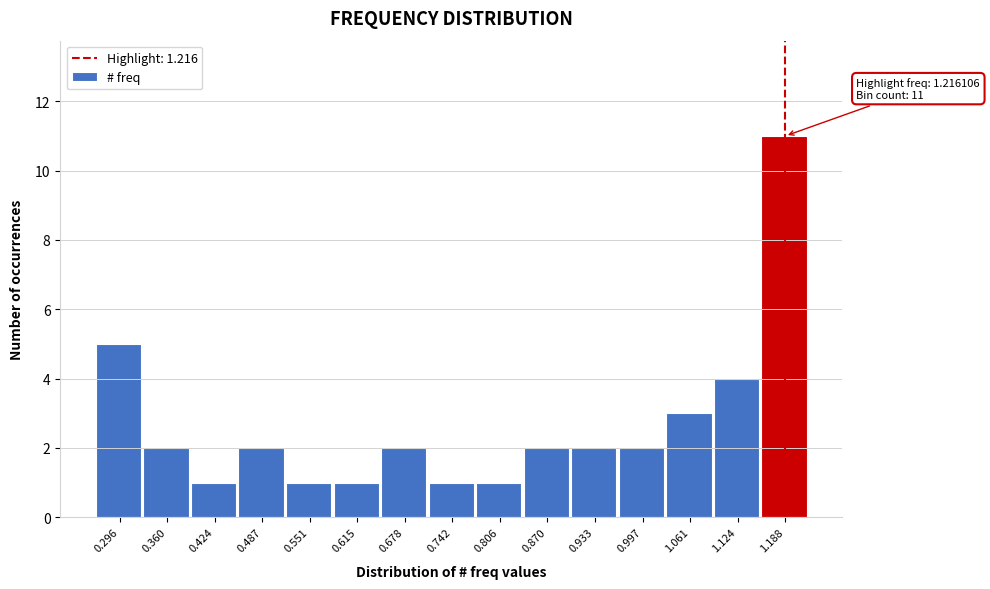

Over which range of the x-axis is the bar tallest?

1.16 to 1.22